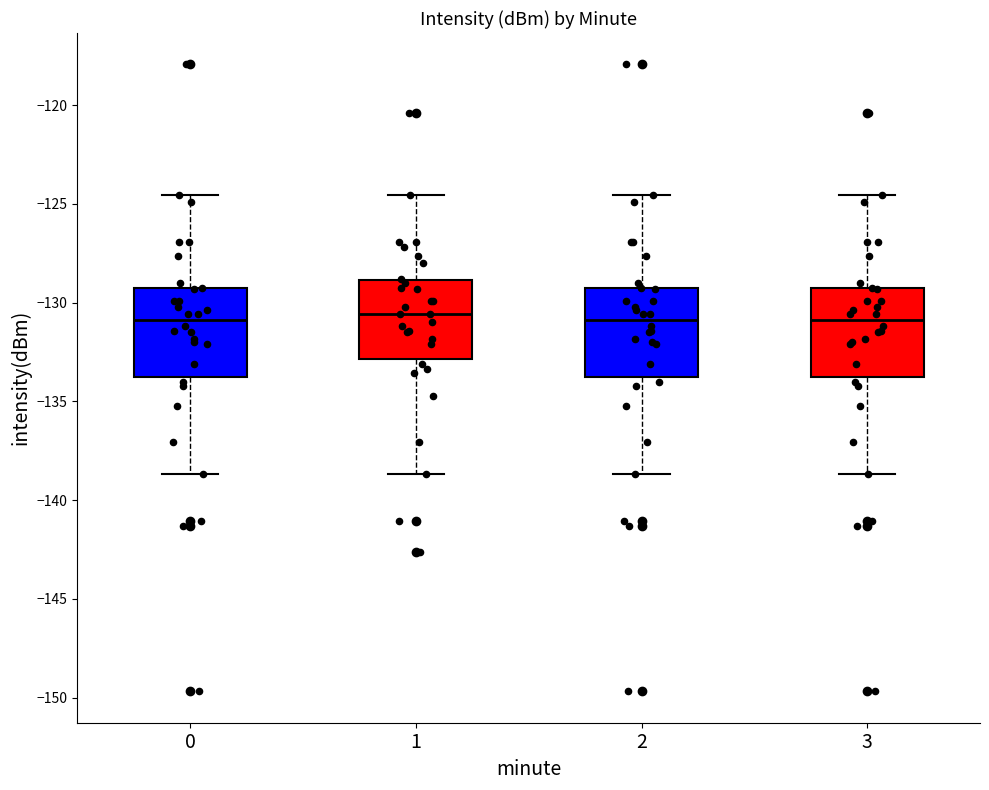

Reading left to right, transcribe this box plot: for each box, give where its median line is, the range the box spans, and where its two whiskers end, as read against the y-axis. The values are not printed on the chart, so give them approximately, as read against the axis.

0: median -131.0, box -134.0 to -129.5, whiskers -138.5 to -124.5
1: median -130.5, box -133.0 to -129.0, whiskers -138.5 to -124.5
2: median -131.0, box -134.0 to -129.5, whiskers -138.5 to -124.5
3: median -131.0, box -134.0 to -129.5, whiskers -138.5 to -124.5